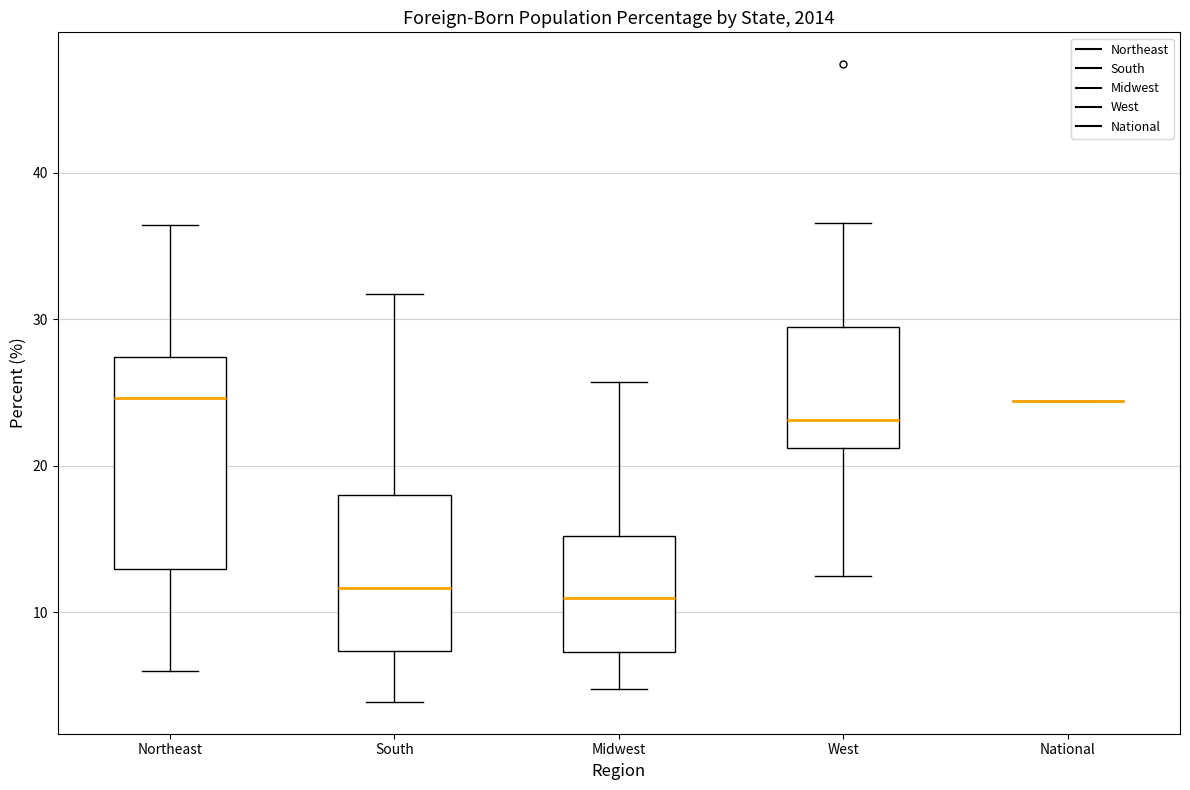

Comparing the boxes themselves (not the whiskers), which one is the tallest?

Northeast